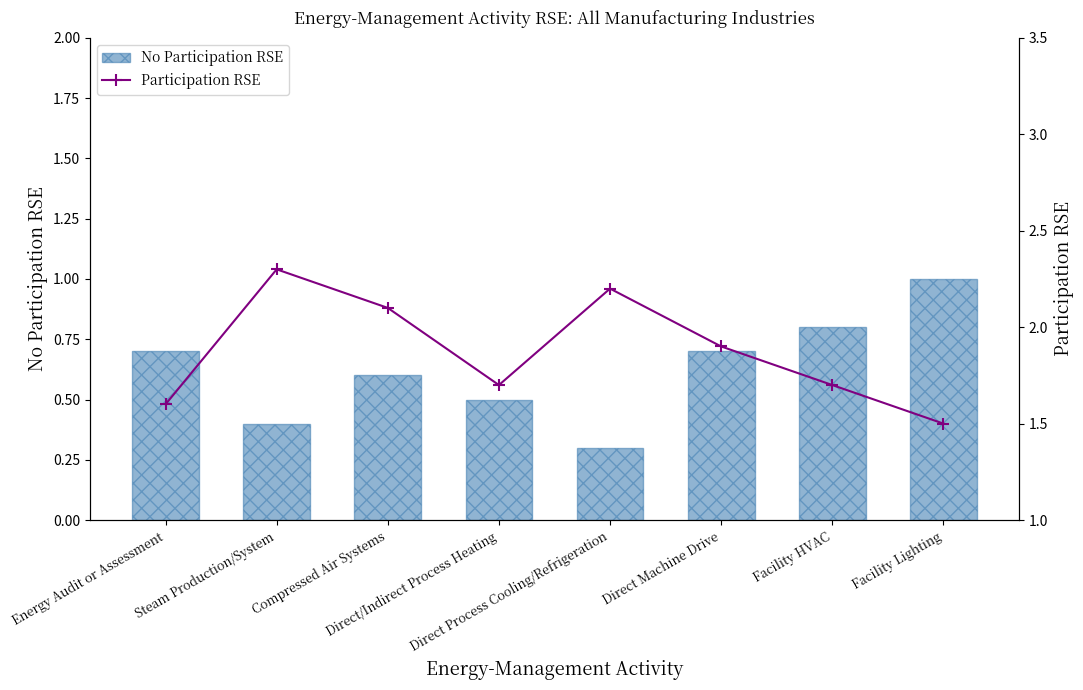

At which label is No Participation RSE closest to 0?

Direct Process Cooling/Refrigeration